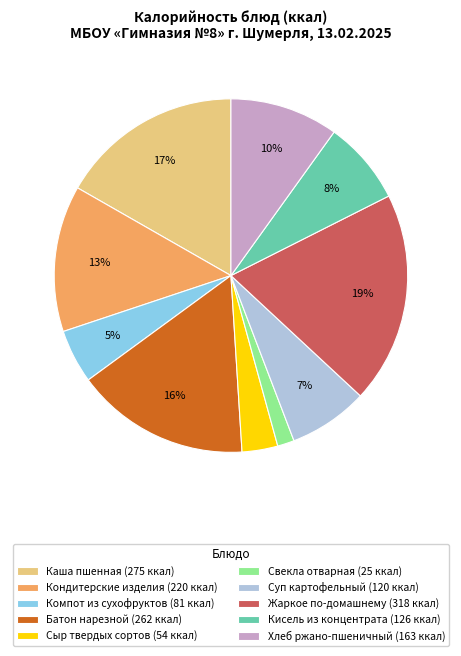

What percentage is the Кисель из концентрата slice, to the nearest percent?

8%